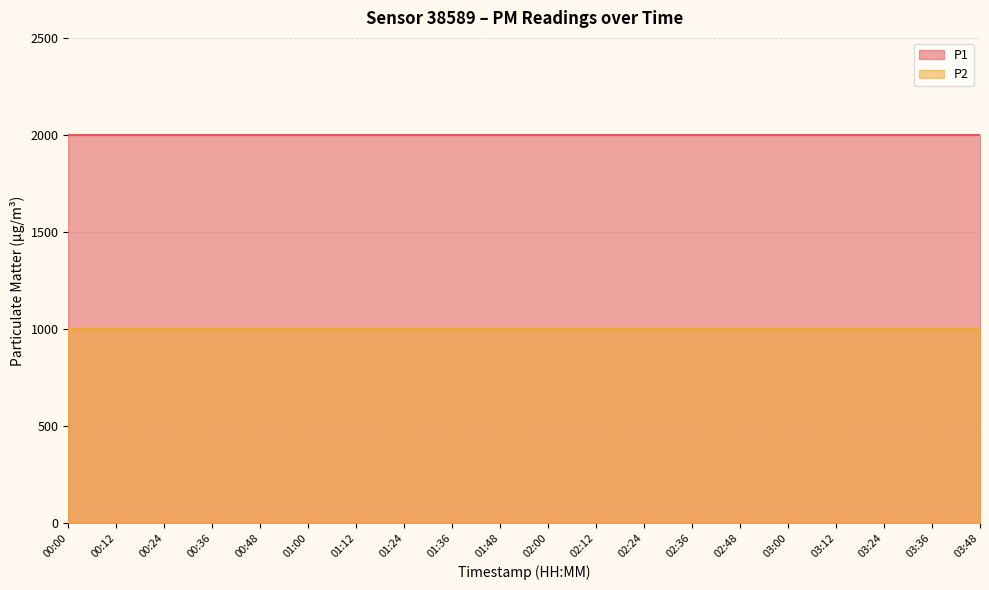

List the series in order of their peak value, lowest first.

P2, P1